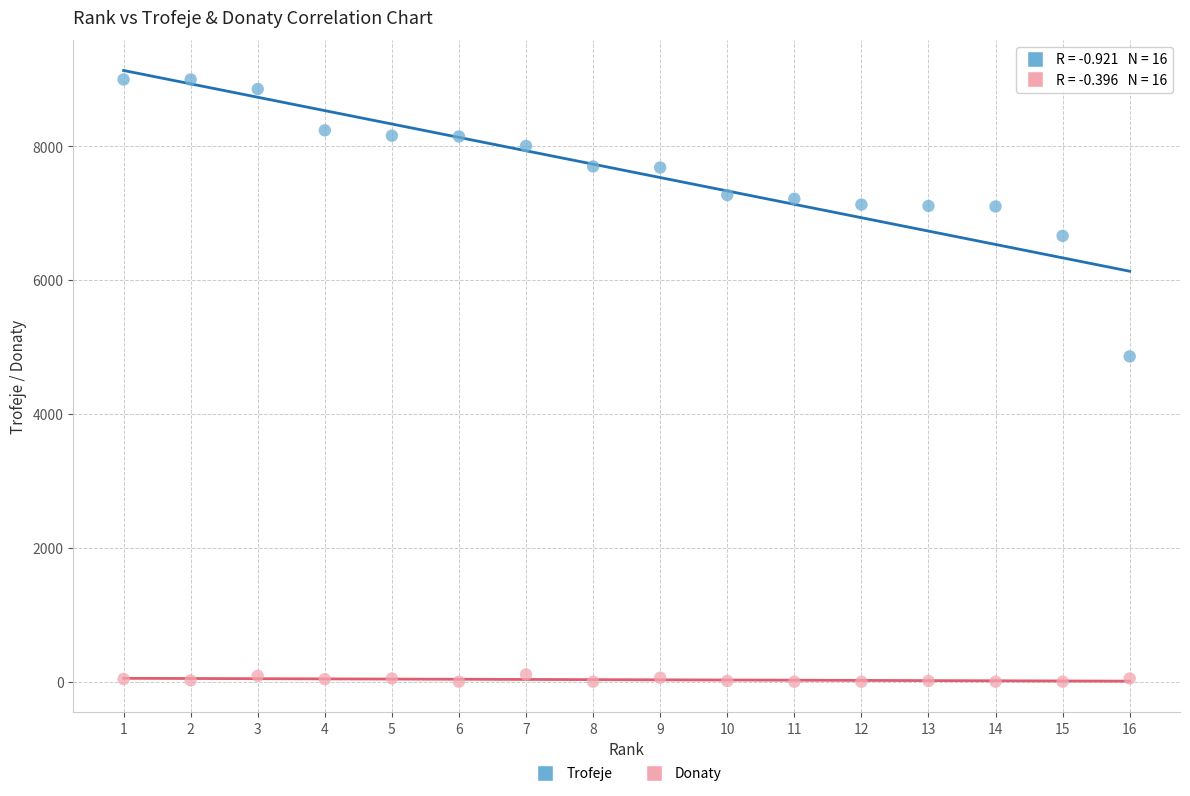

Which series has the largest Y range (max minus min)?

Trofeje